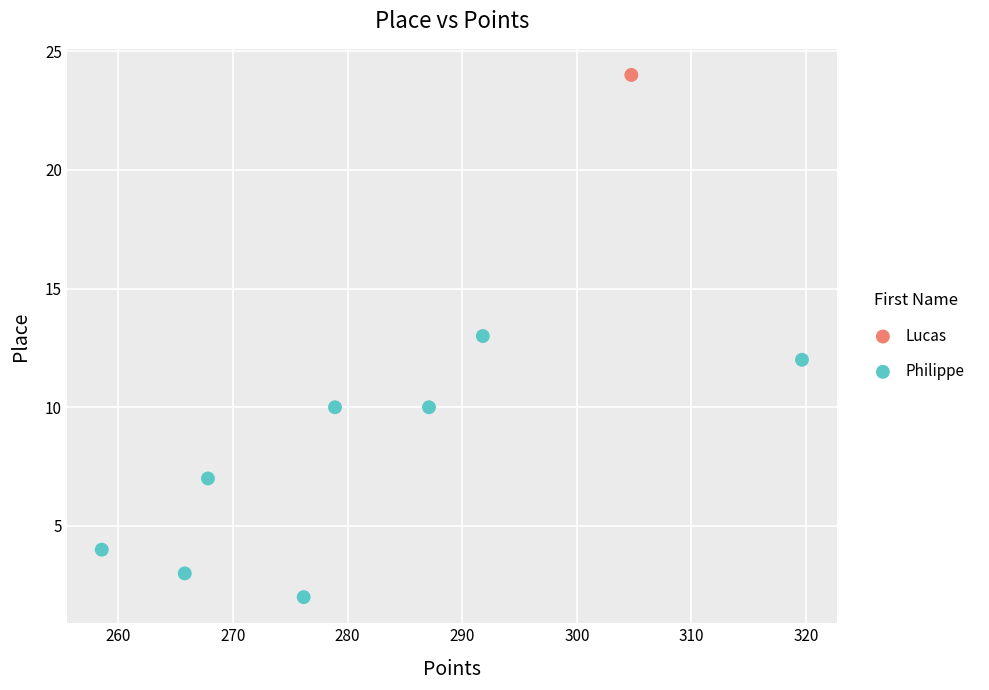

What are all the series names shown in the legend?

Lucas, Philippe